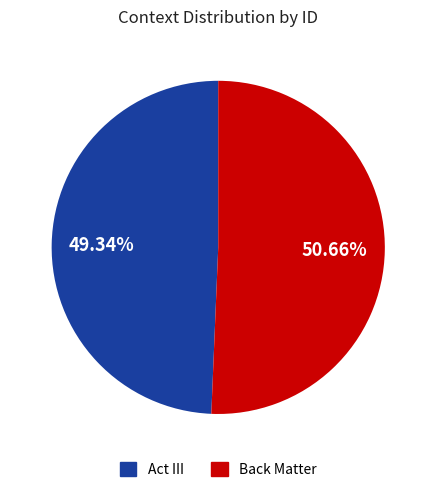

Does Act III represent more than half of the total?

No